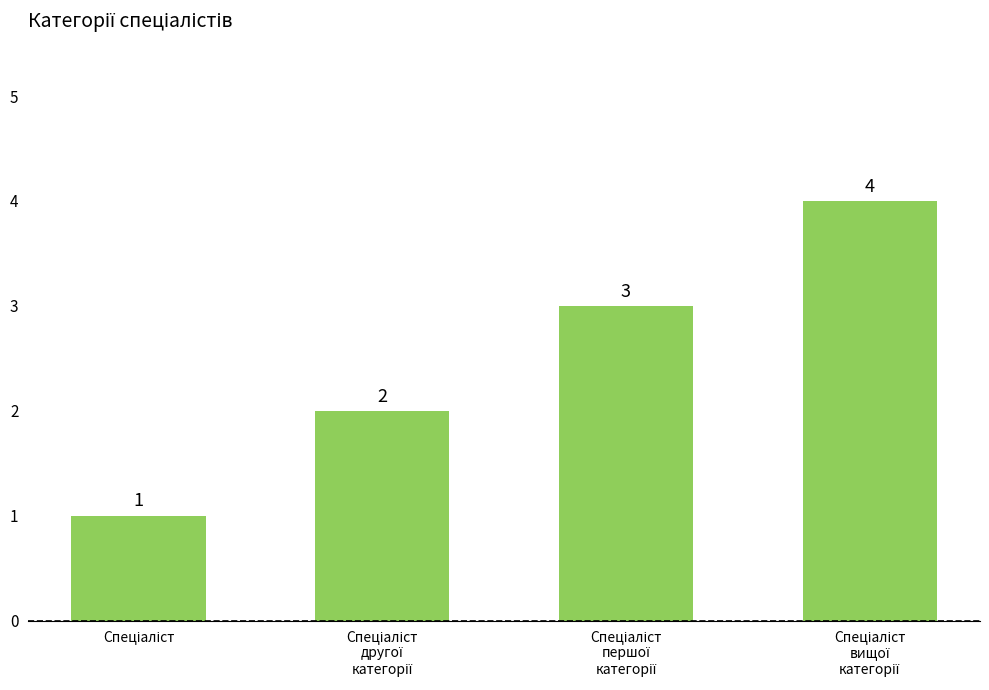

What is the value of the 3rd bar from the left?

3